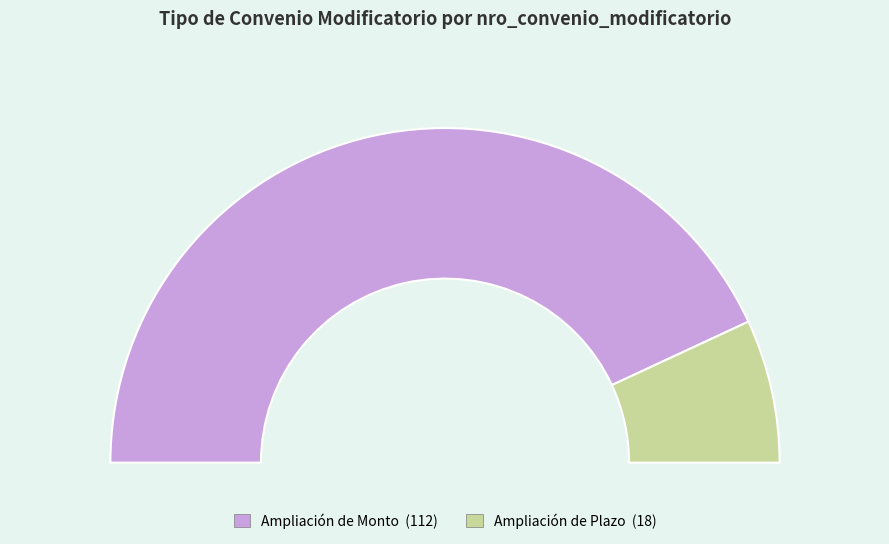

Combined, do Ampliación de Monto and Ampliación de Plazo account for over 50%?

Yes